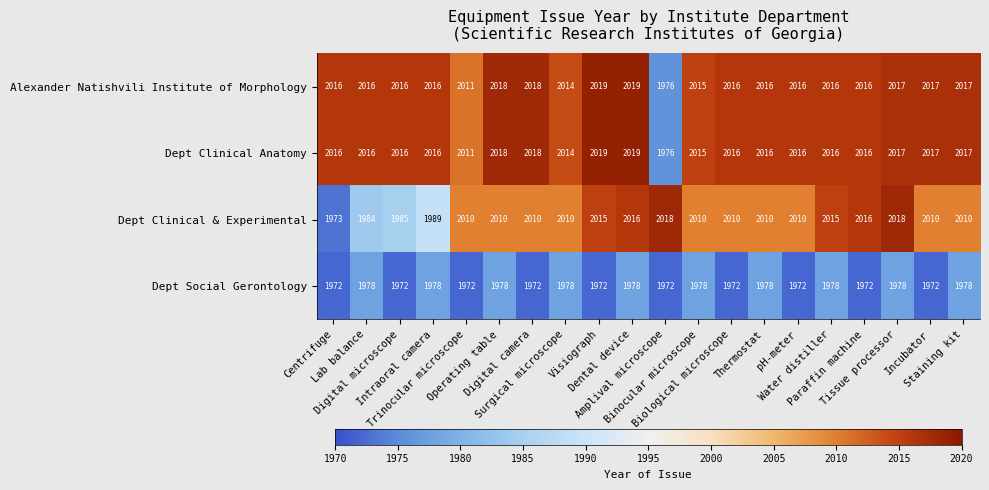

What is the difference between the maximum and minimum values in the Alexander Natishvili Institute of Morphology series?

43